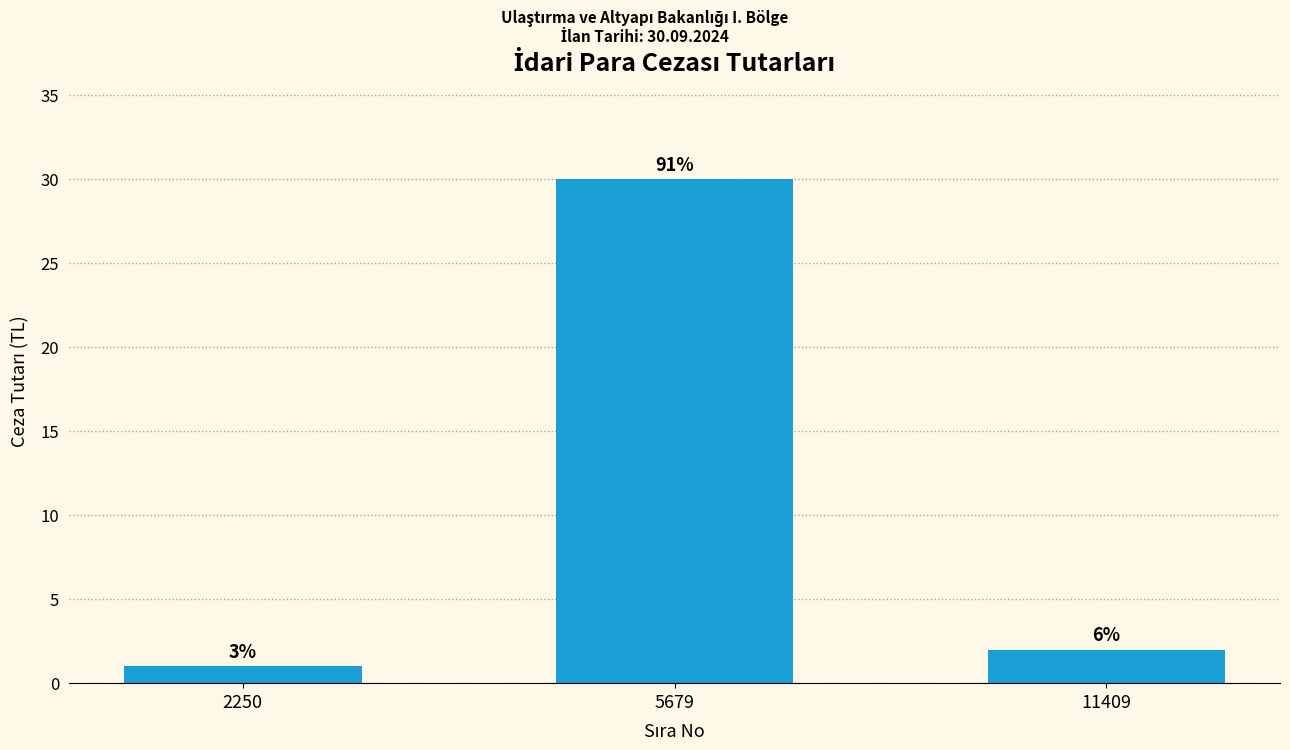

What is the minimum value shown in the chart?

1